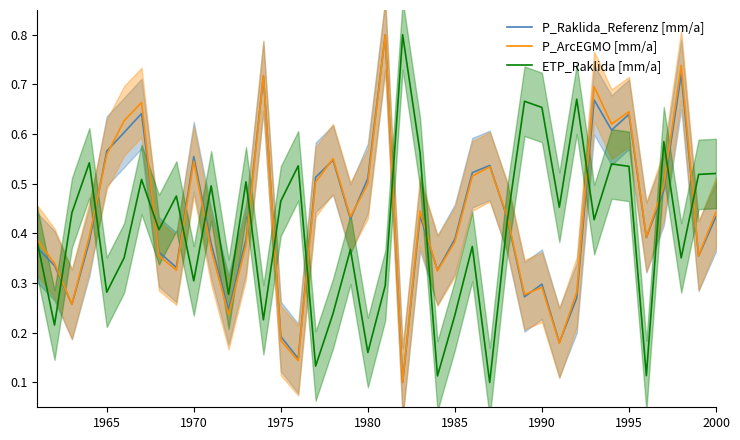

True or false: P_ArcEGMO [mm/a] and ETP_Raklida [mm/a] cross at least once.

True